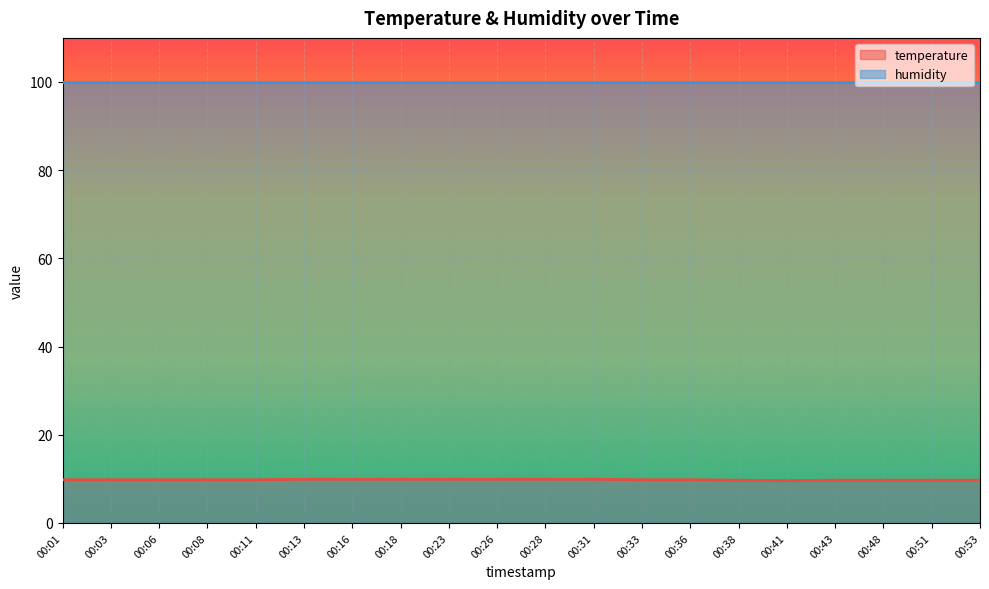

Reading right to left, extract all data points from this chart.

9.7	9.7	9.7	9.7	9.6	9.7	9.8	9.8	9.9	9.9	9.9	9.9	9.9	9.9	9.9	9.8	9.8	9.8	9.8	9.8